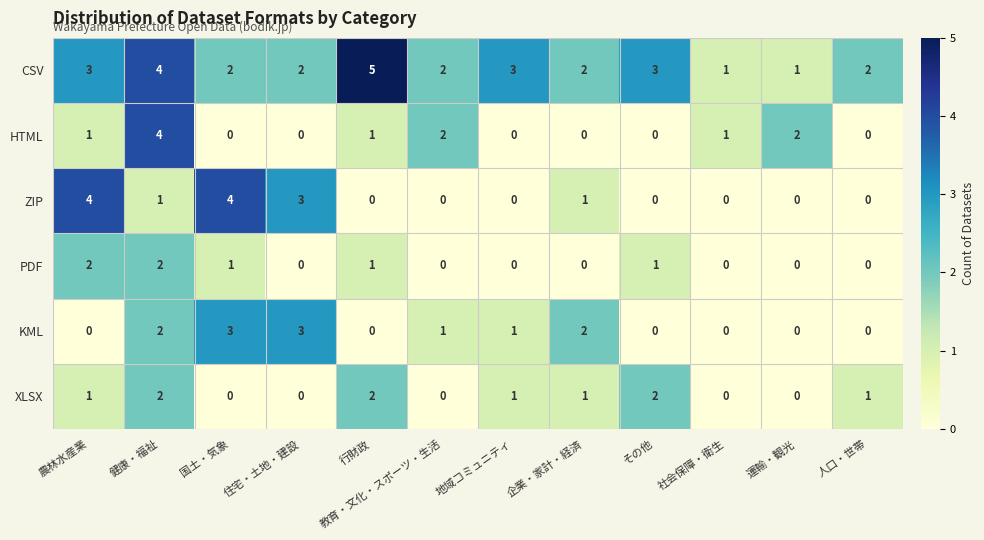

What is the difference between the highest and lowest values at その他?

3